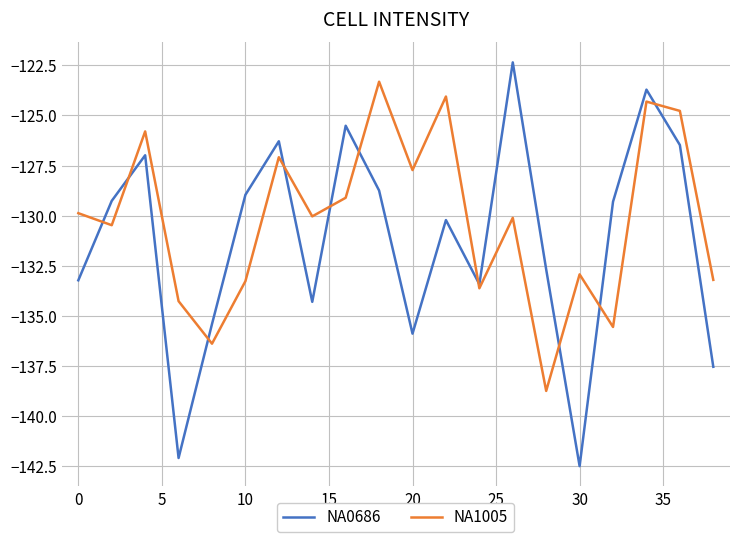

Which series has the largest total across all categories?

NA1005